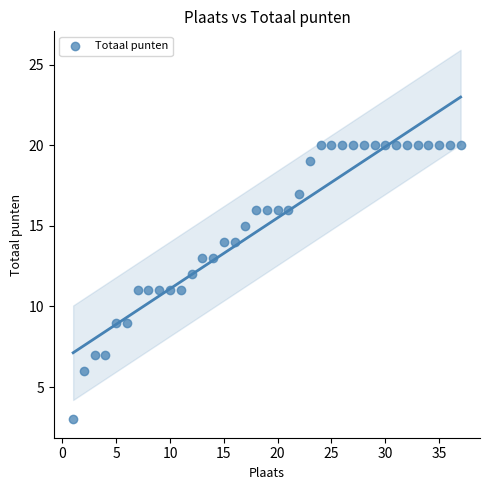

What is the range of X values (max minus min)?

36